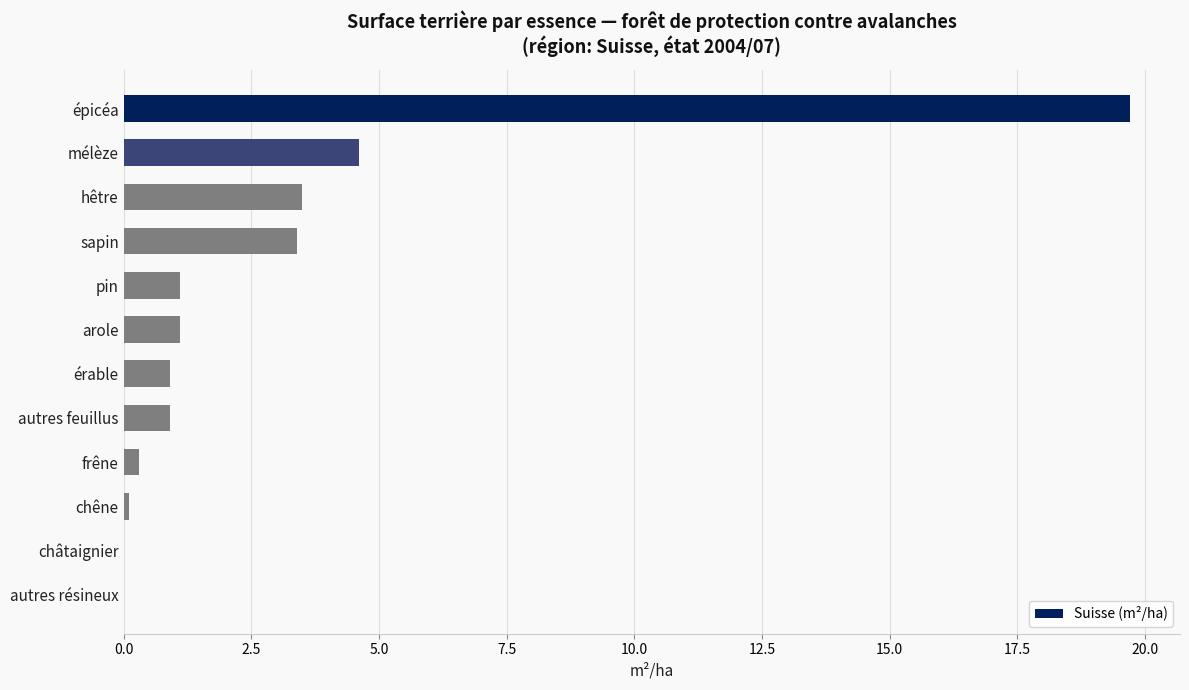

Reading top to bottom, transcribe all the data shown in this chart.

épicéa=19.7	mélèze=4.6	hêtre=3.5	sapin=3.4	pin=1.1	arole=1.1	érable=0.9	autres feuillus=0.9	frêne=0.3	chêne=0.1	châtaignier=0.0	autres résineux=0.0